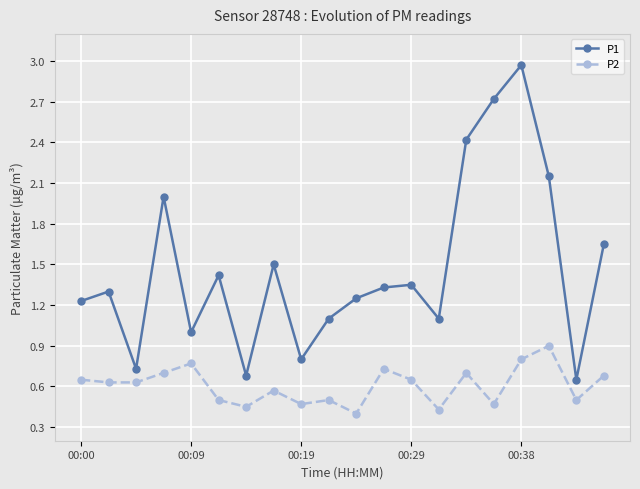

What are all the series names shown in the legend?

P1, P2